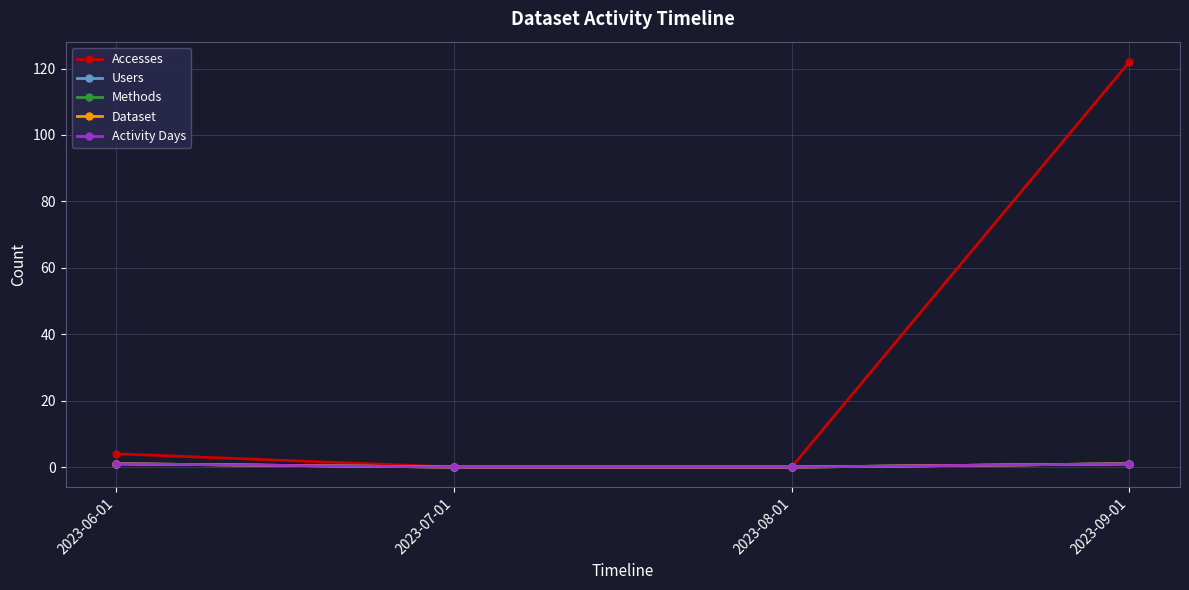

Does the chart display data point markers on the line(s)?

Yes